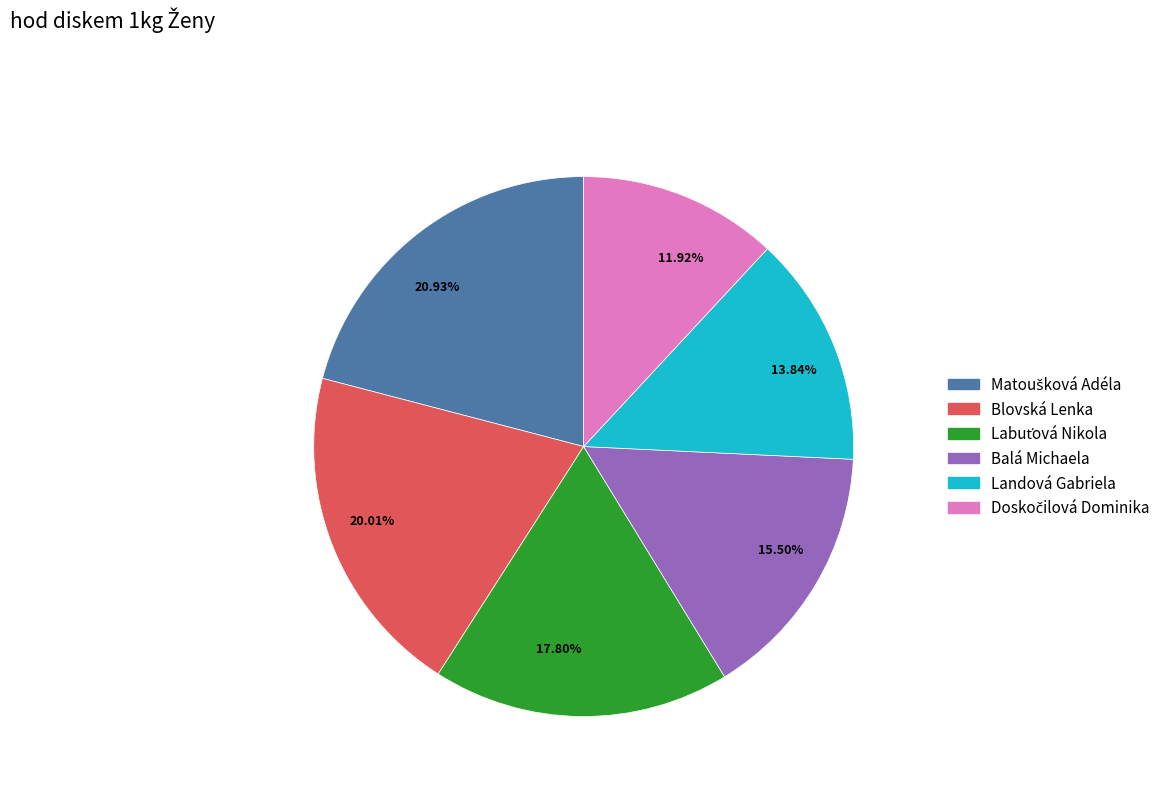

Combined, do 15.50% and 20.93% account for over 50%?

No